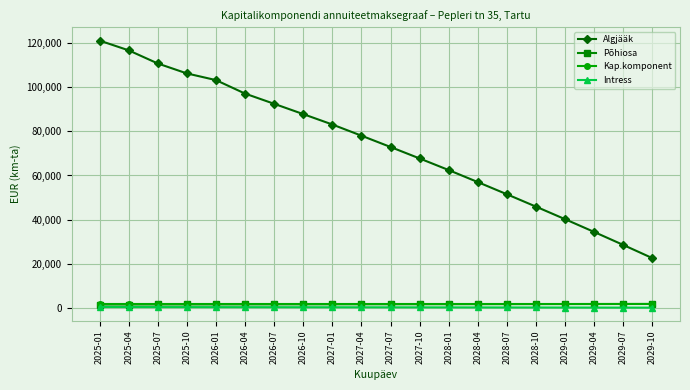

What is the difference between the maximum and minimum values in the Põhiosa series?

277.1